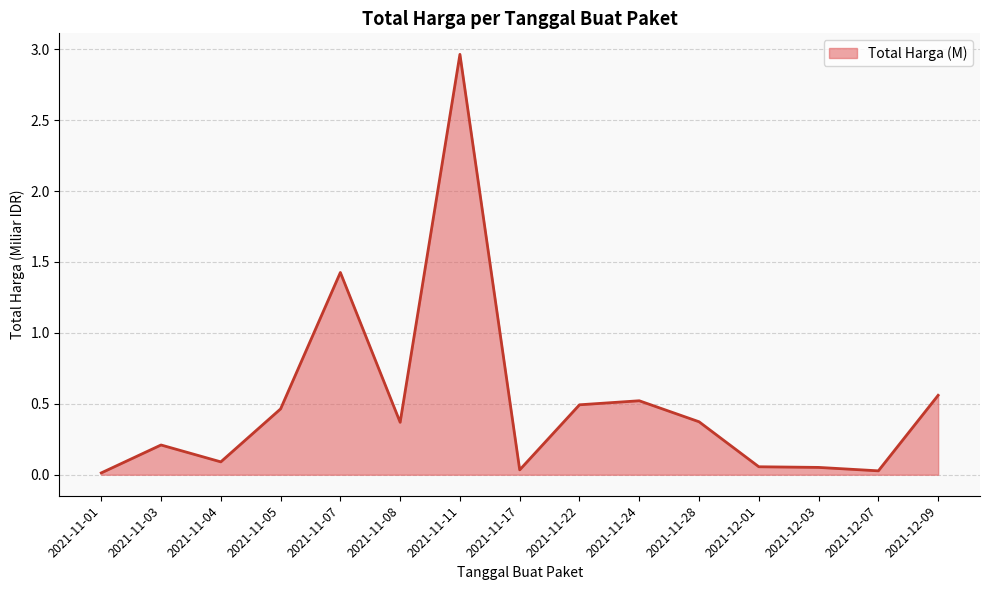

True or false: the data has more than 1 interior local peaks.

True